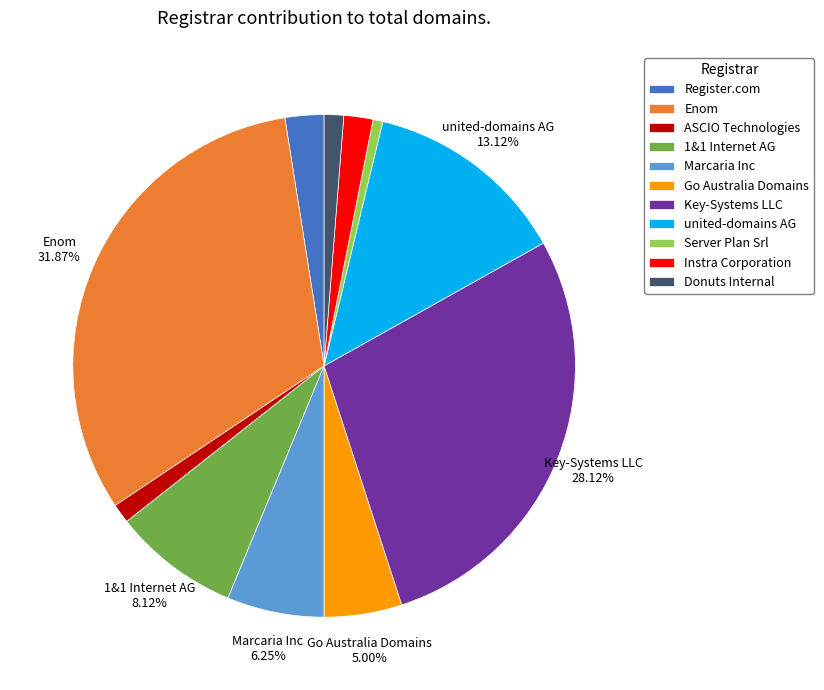

To the nearest percent, what is the difference between the largest and smallest slice percentages?

31%